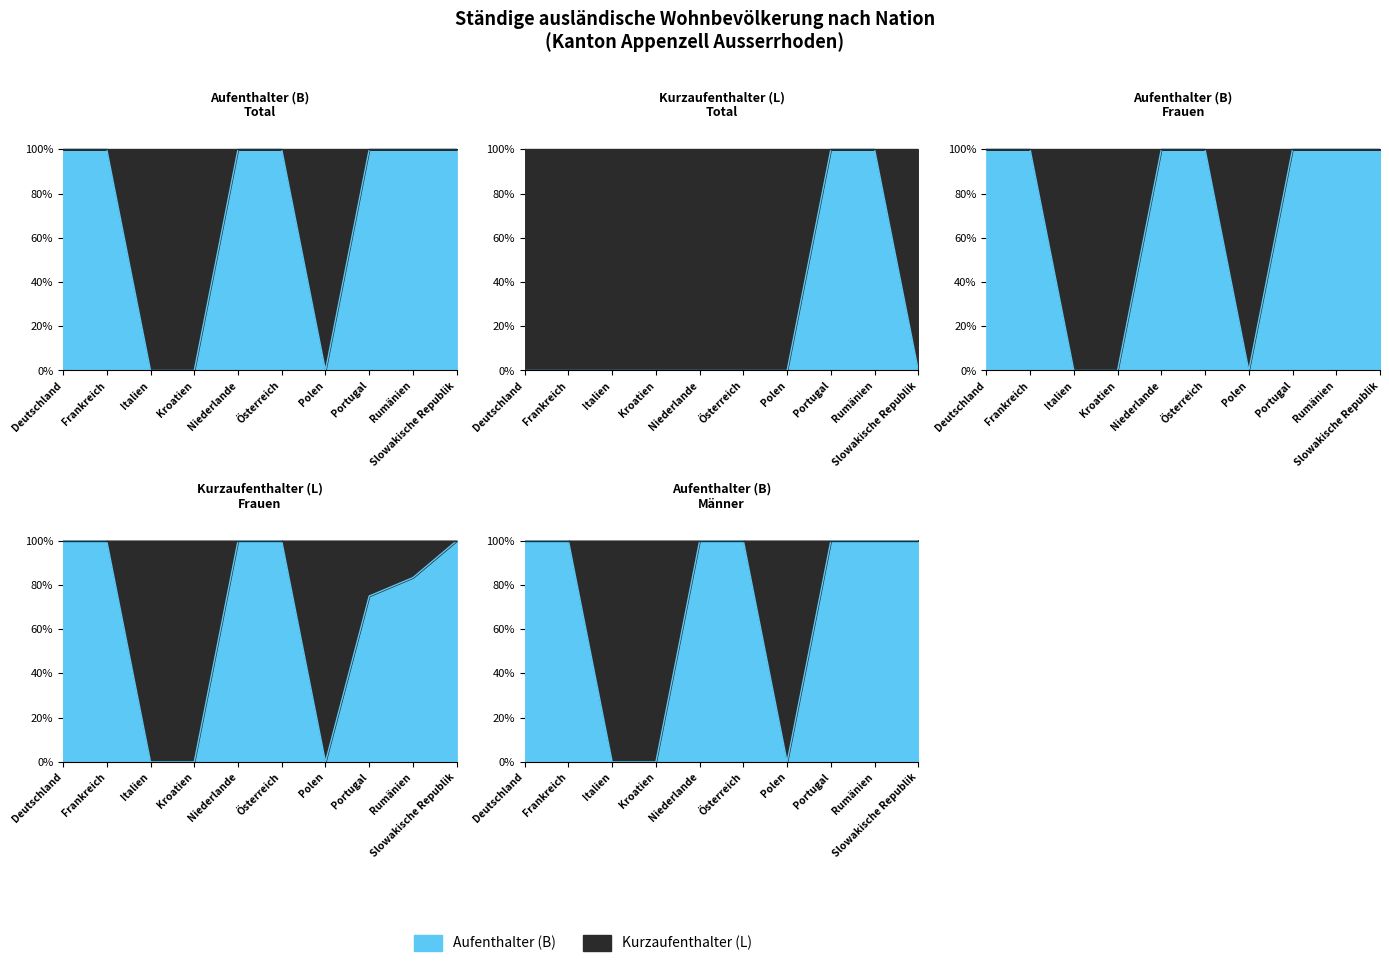

What is the difference between the maximum and second lowest values in the Kurzaufenthalter (L) Männer series?

100